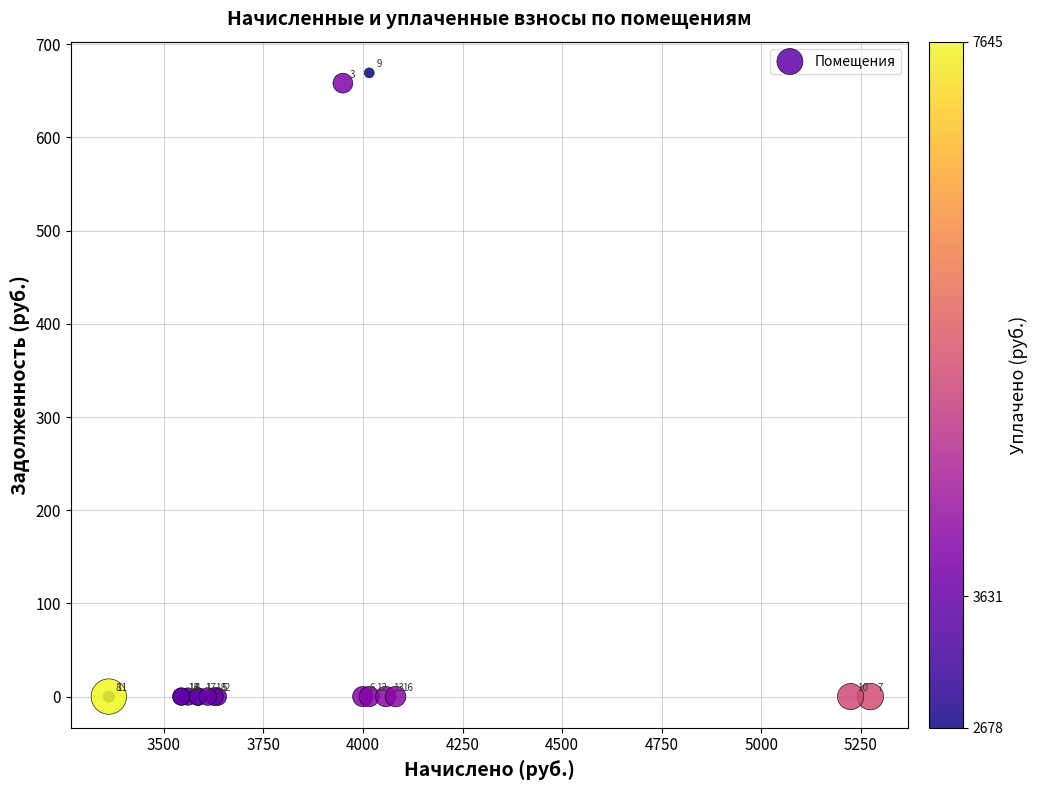

What Y value in the scatter plot is closest to 334?

658.3